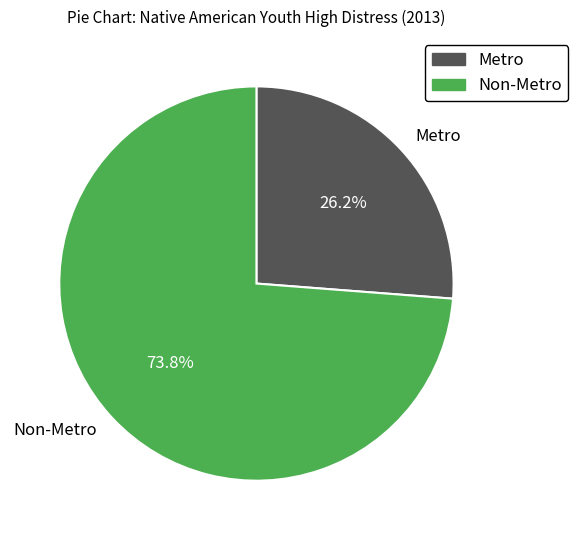

Combined, do Non-Metro and Metro account for over 50%?

Yes